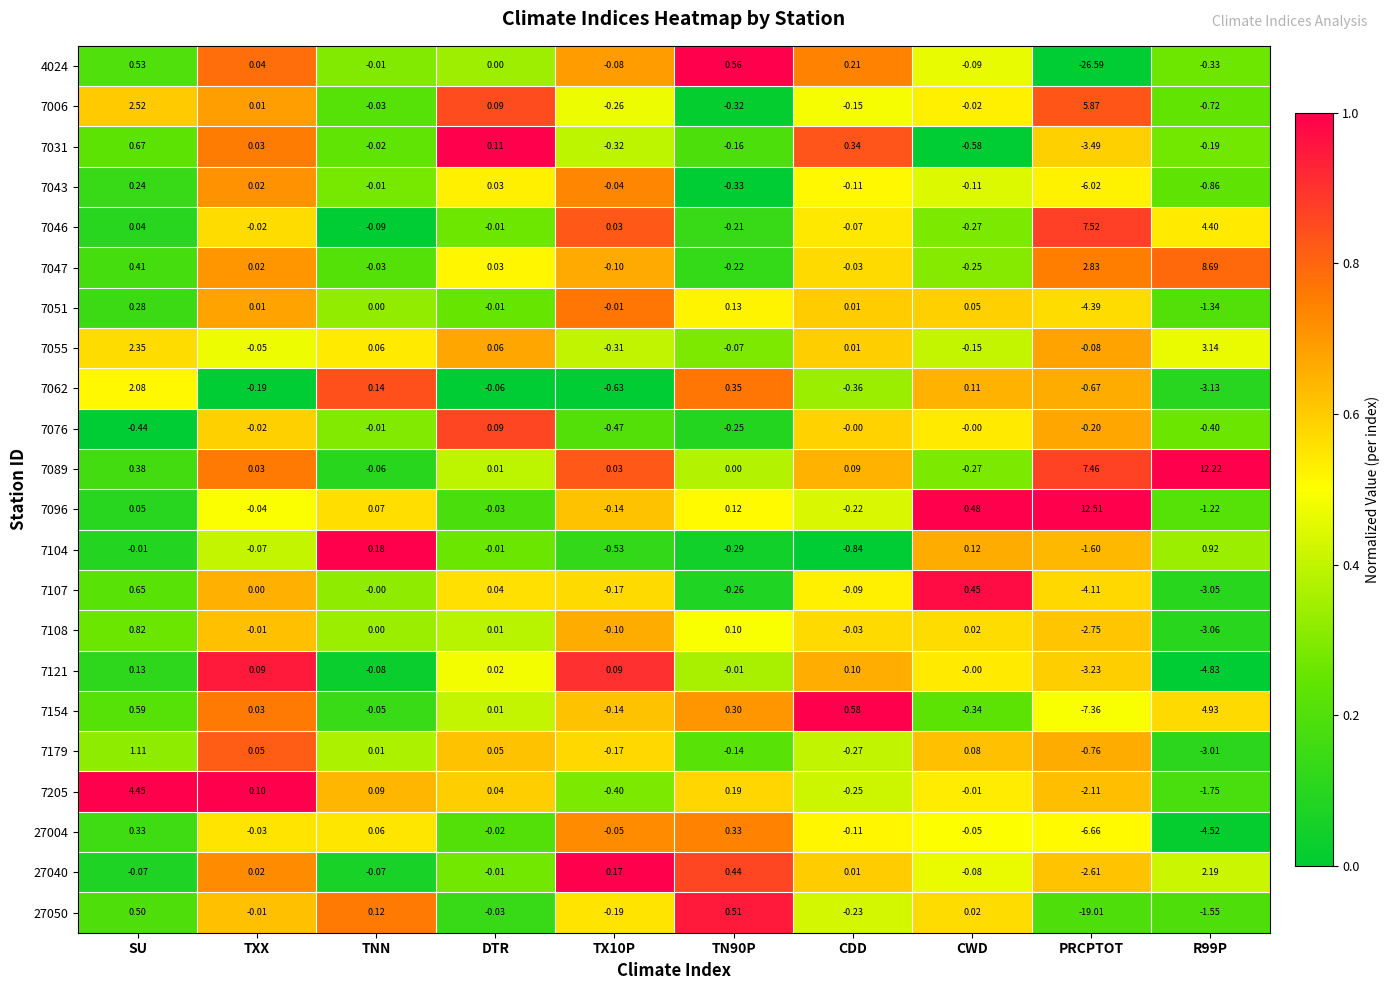

At which label does 7062 reach its peak?

SU